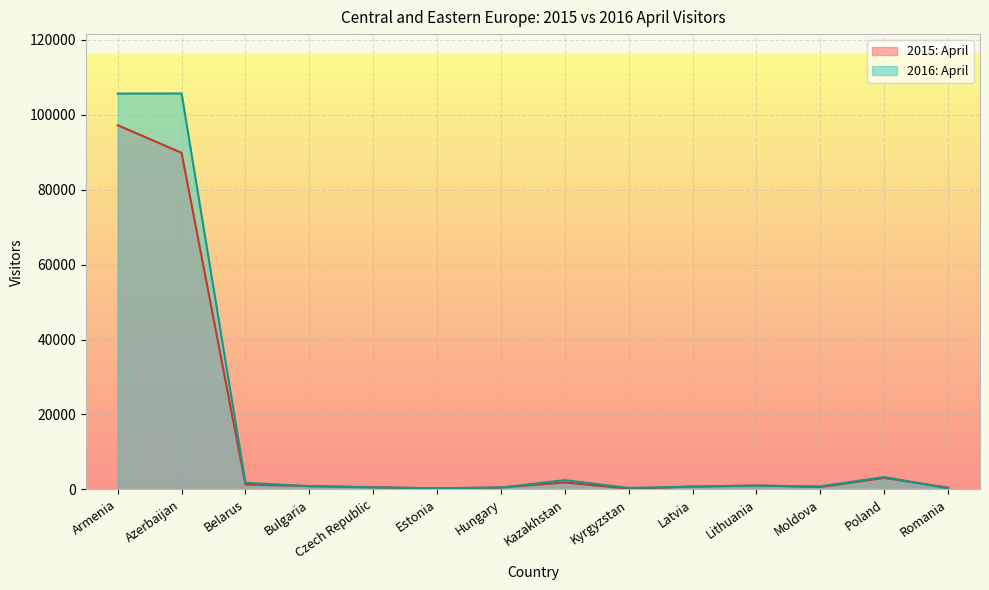

Which category has the lowest value in the 2016: April series?

Romania